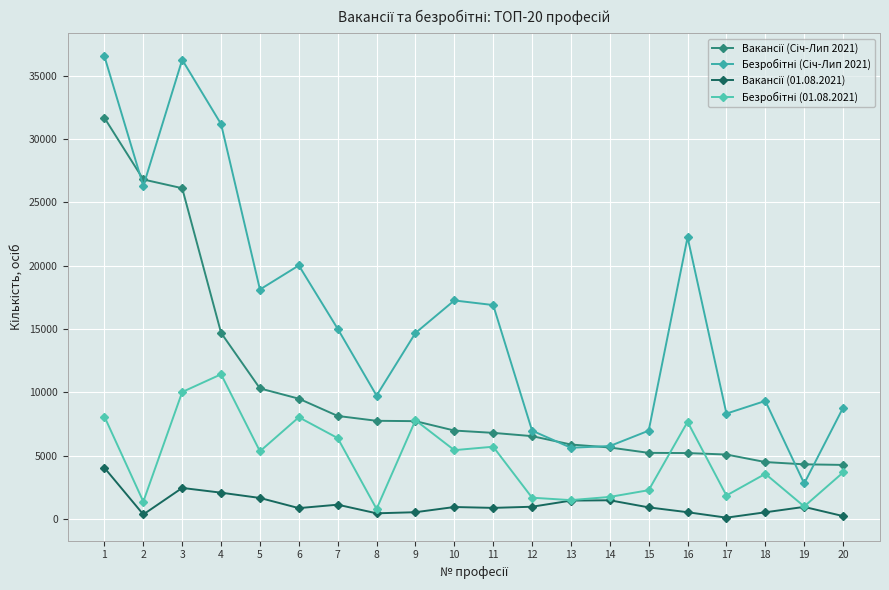

How many lines are shown in the chart?

4